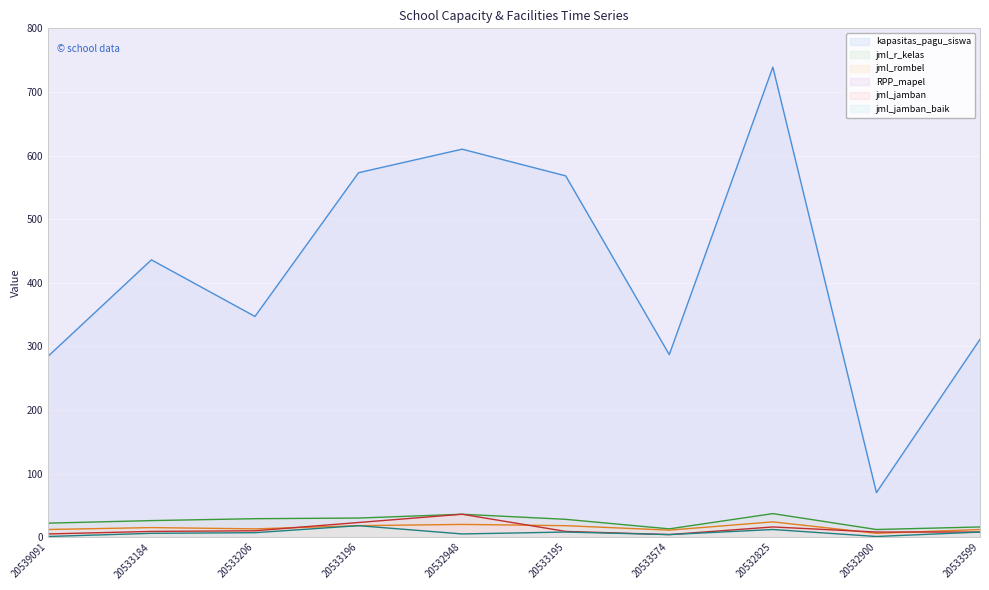

In jml_jamban, how many points are higher than both neighbors (excluding endpoints)?

2